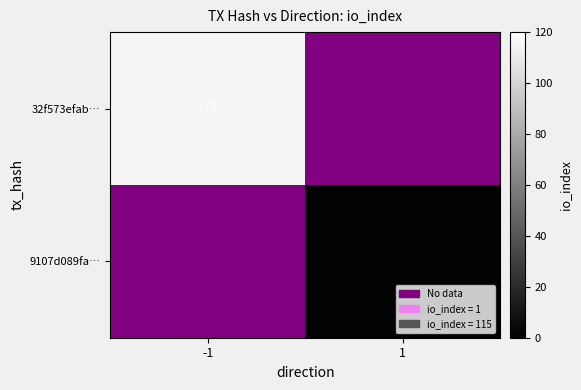

True or false: 32f573efab… has a value of 115 at -1.

True